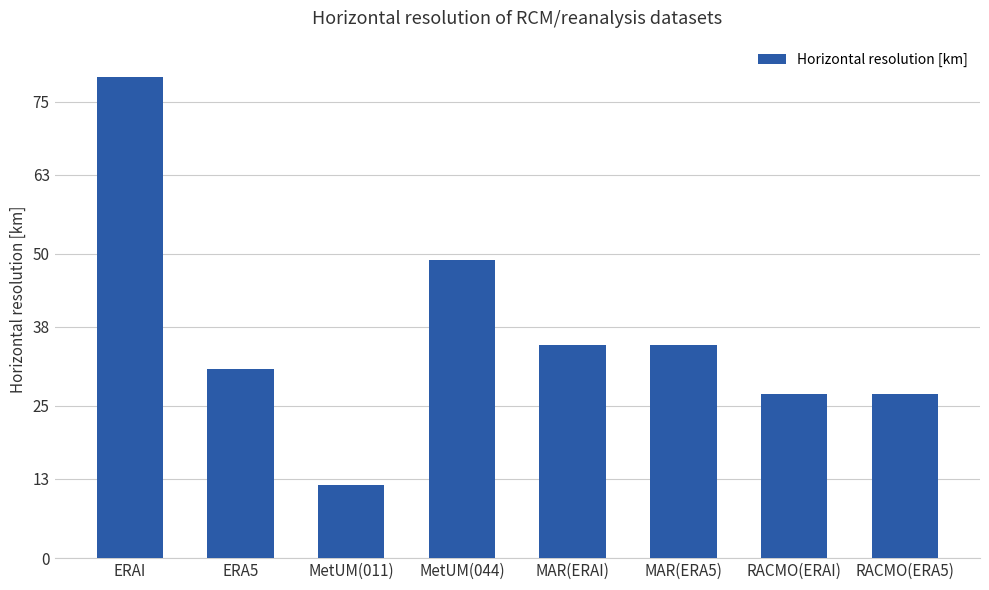

What is the label of the 1st bar from the left?

ERAI